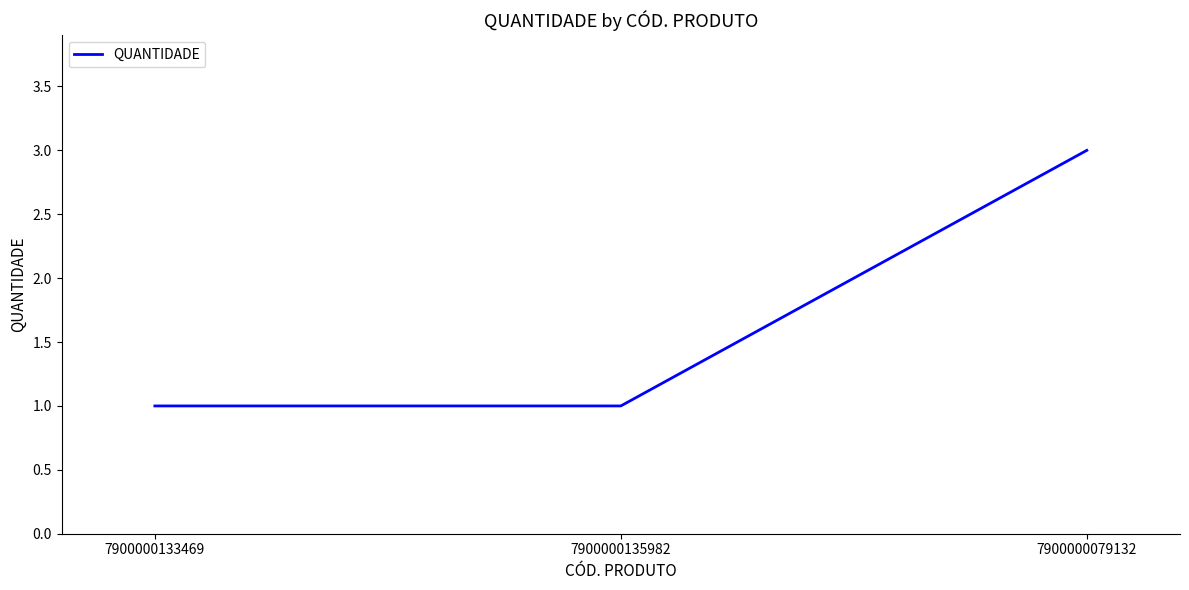

What is the ratio of the value at 7900000133469 to the value at 7900000079132?

0.3